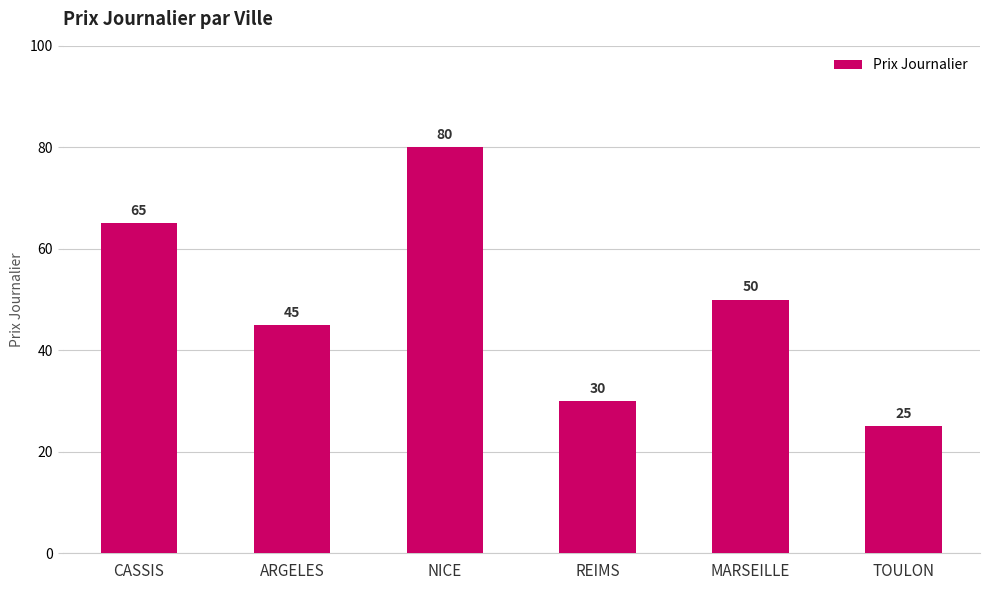

Are the bars grouped side by side (vs. stacked)?

No